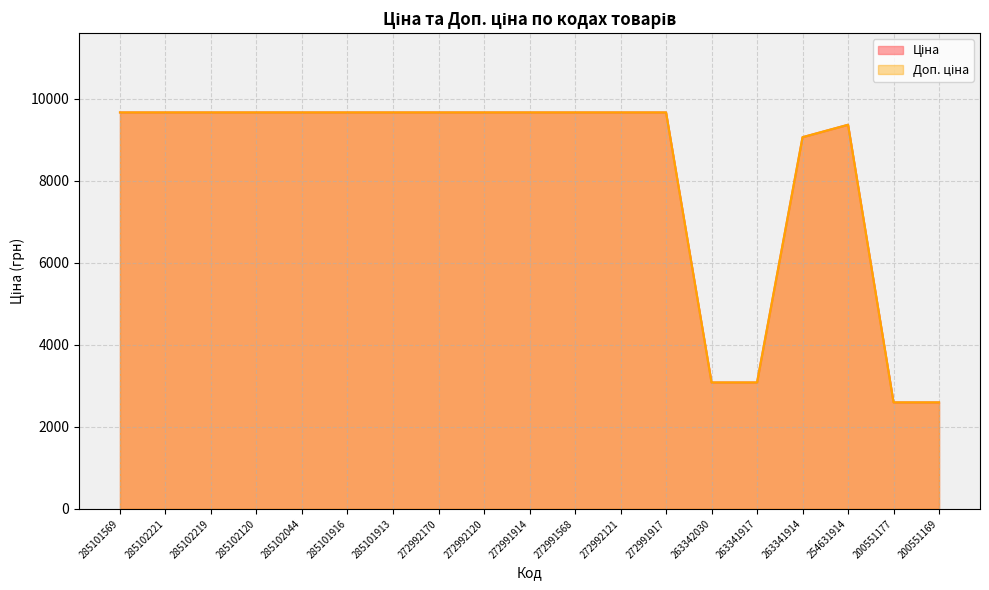

What position from the left is 285102219?

3